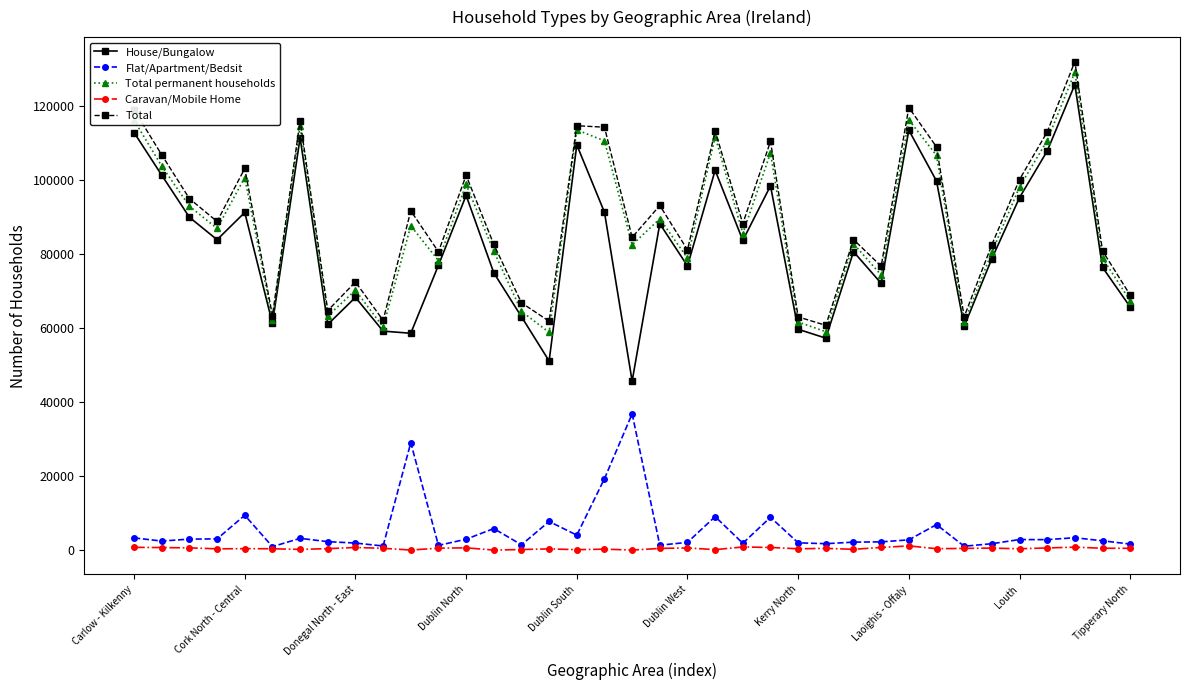

What is the lowest value of the Caravan/Mobile Home series?

18